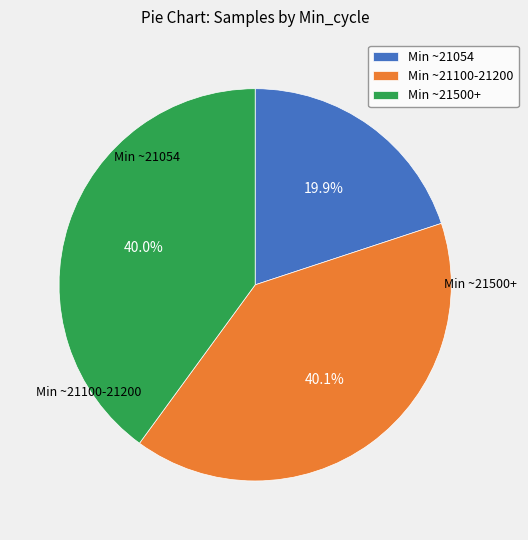

Does Min ~21100-21200 represent more than half of the total?

No